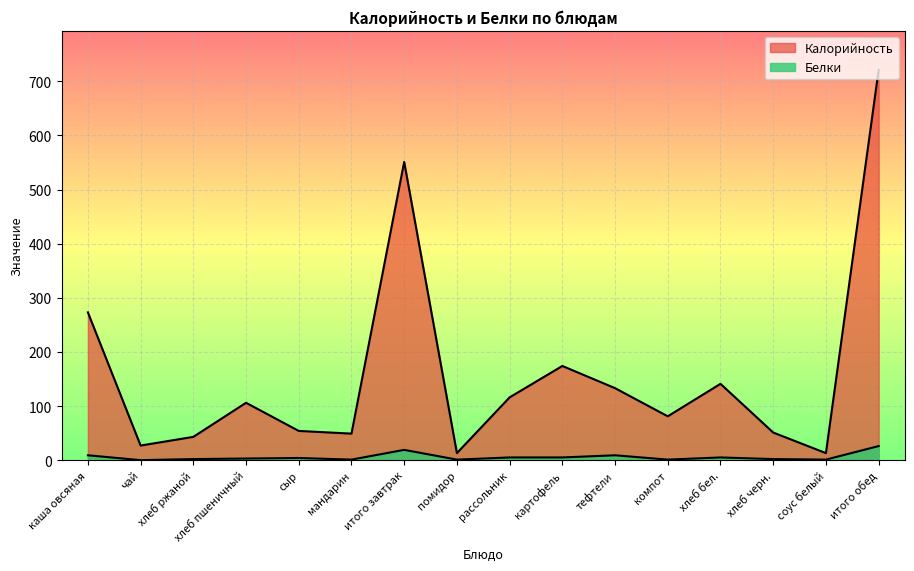

What is the difference between the second highest and second lowest values in the Белки series?

18